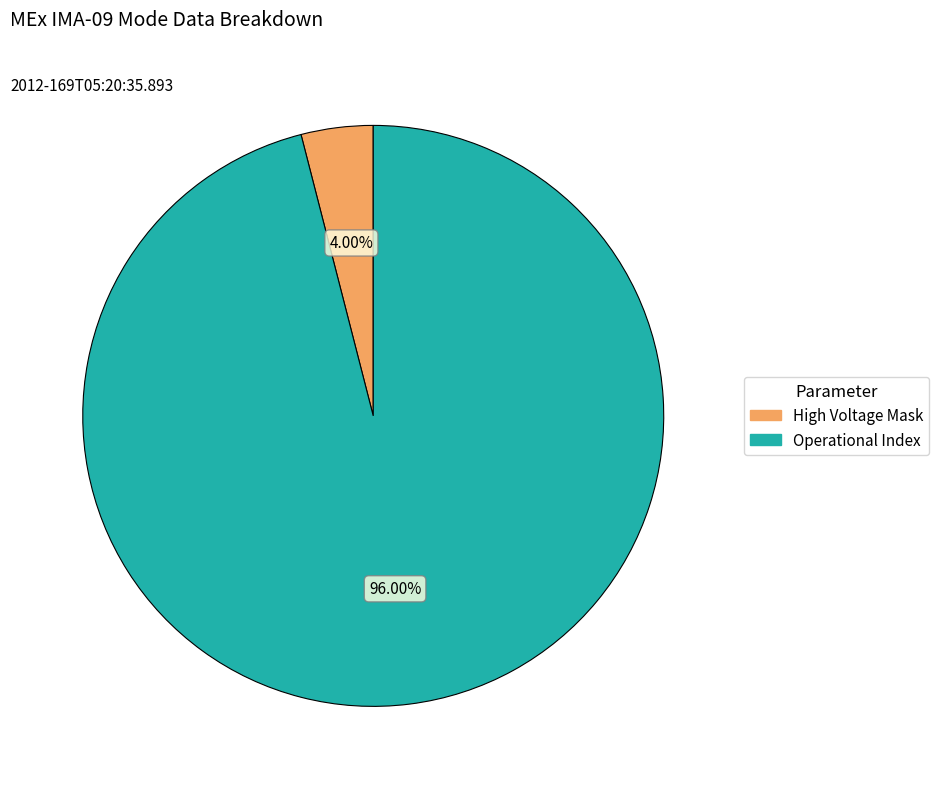

Is there a majority slice in this chart?

Yes